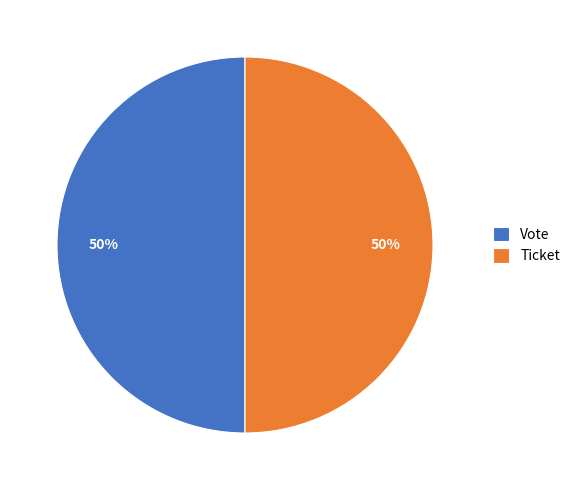

True or false: Vote accounts for 50% of the total.

True